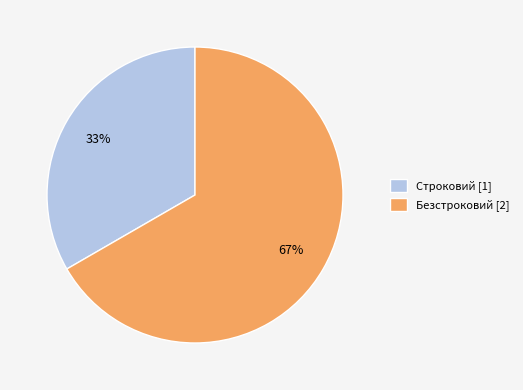

Rank the categories by value from highest to lowest.

Безстроковий, Строковий